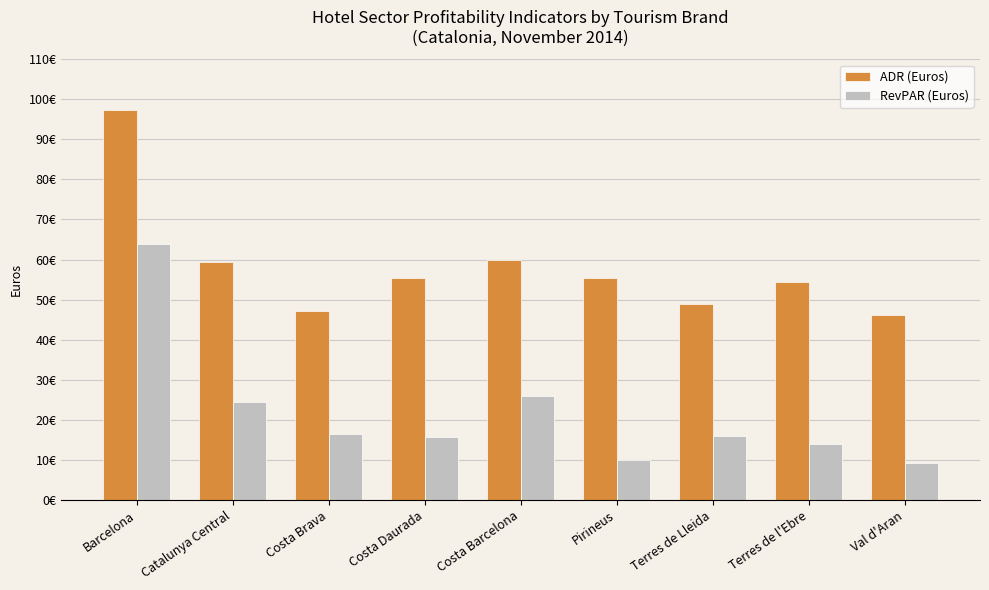

What is the value of the RevPAR (Euros) bar at the 8th from the left?

13.8